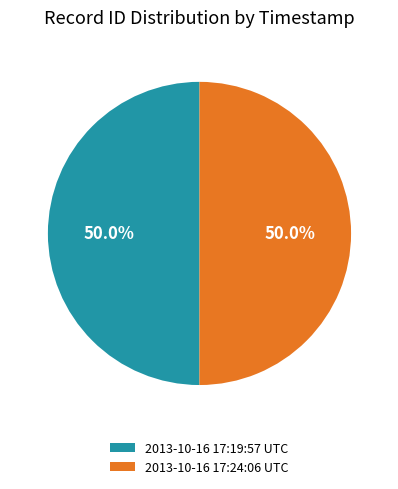

What is the total percentage of 2013-10-16 17:24:06 UTC and 2013-10-16 17:19:57 UTC?

100.0%